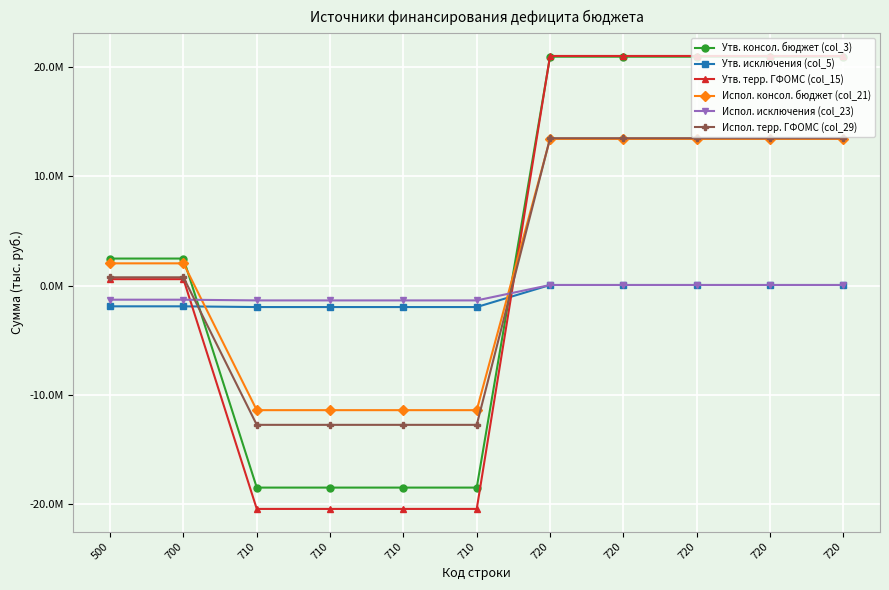

Between 710 and 720, which is larger?

720